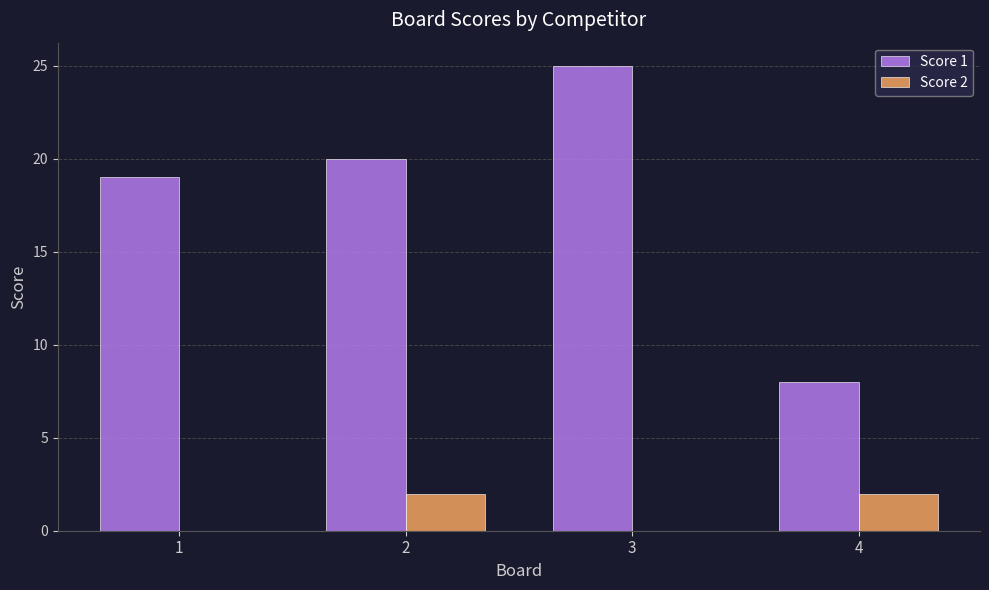

The Score 1 series shows 20 at 2. True or false?

True